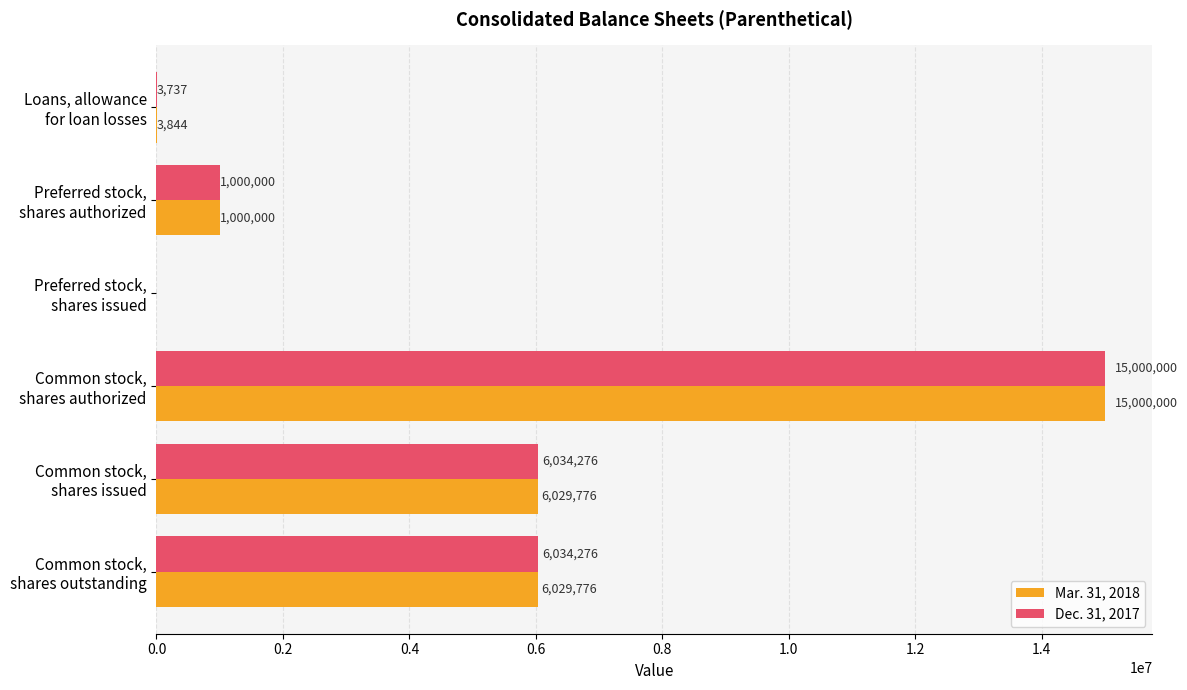

Which series has the largest total across all categories?

Dec. 31, 2017